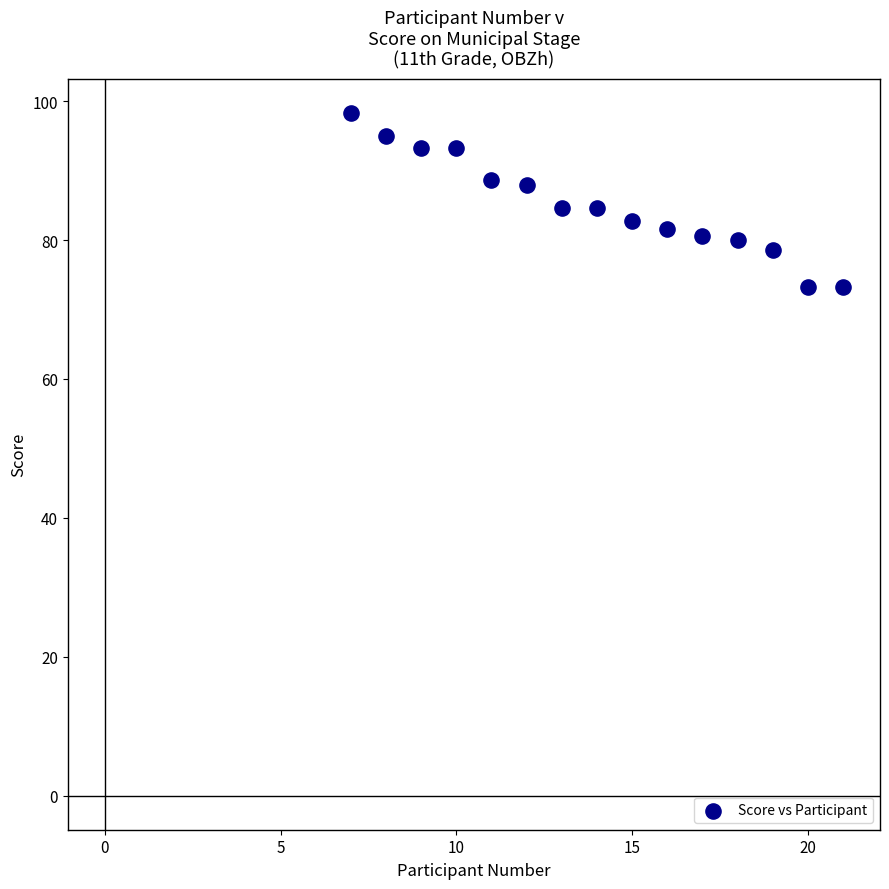

What is the range of Y values (max minus min)?

25.0